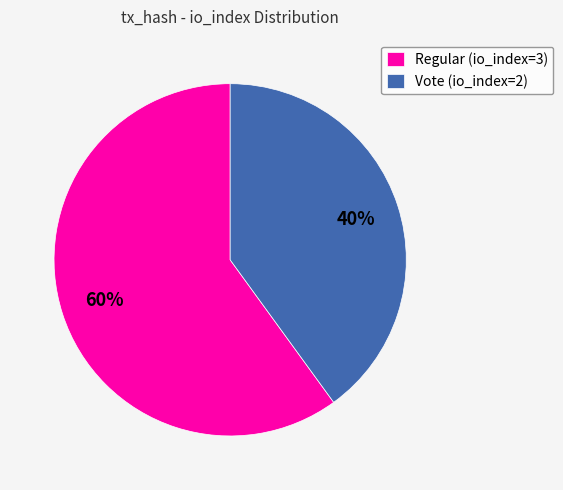

Is the sum of Regular (io_index=3) and Vote (io_index=2) greater than half?

Yes